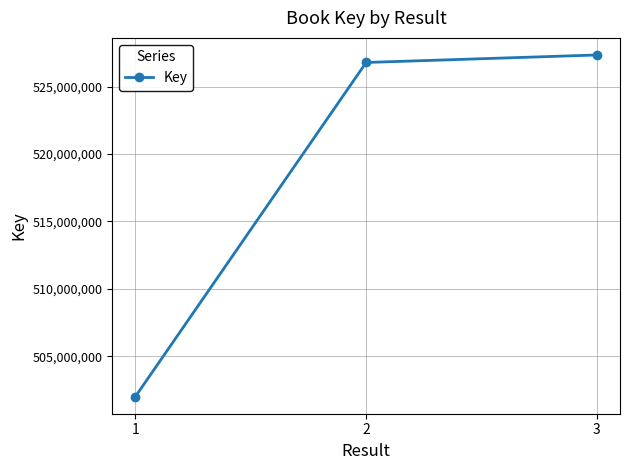

What is the minimum value shown in the chart?

502008212